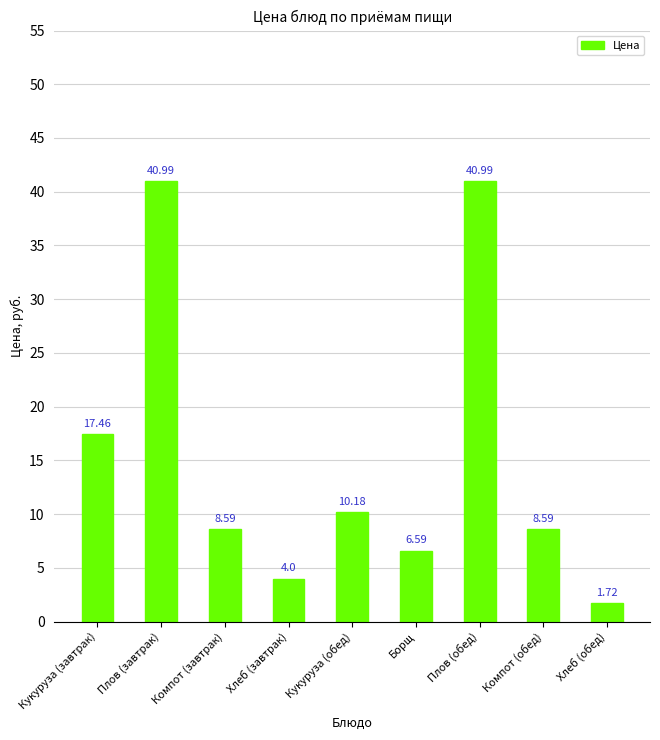

At which category does the chart reach its minimum across all series?

Хлеб (обед)